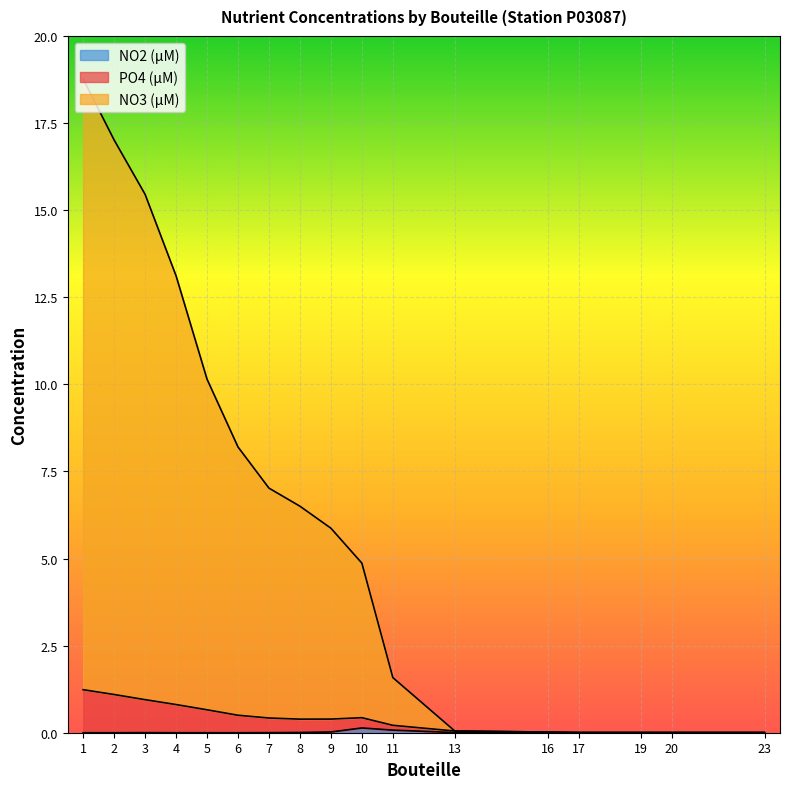

Is the value of NO3 (µM) at 2 greater than the value of NO2 (µM) at 13?

Yes